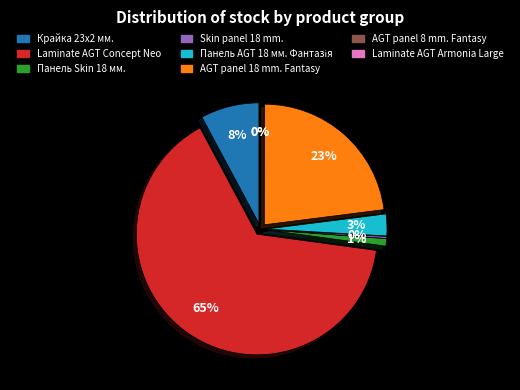

Is there any slice that represents more than half of the pie?

Yes